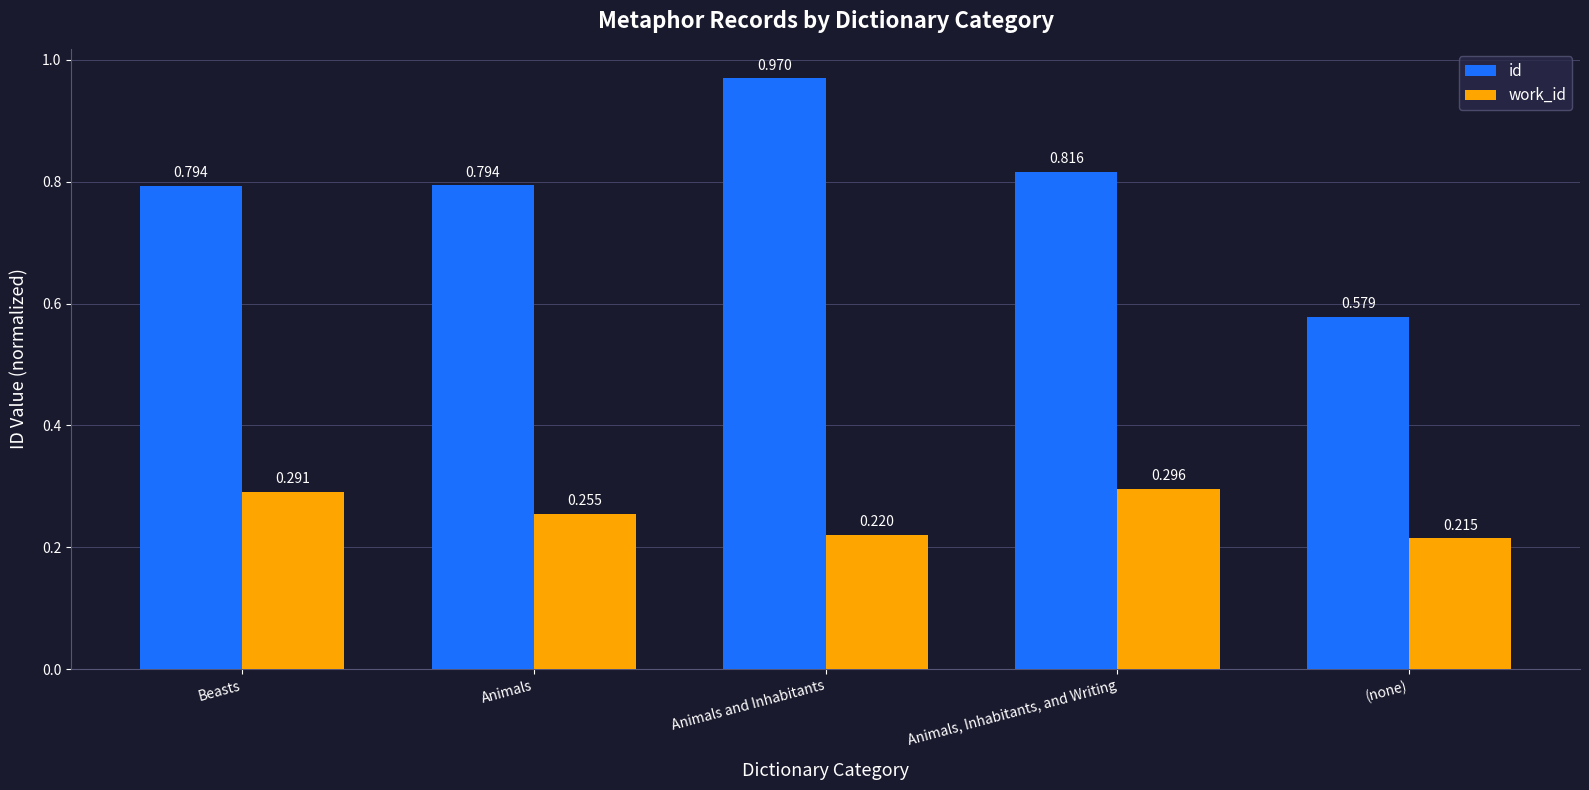

At Animals, list the series in order from smallest to largest.

work_id, id